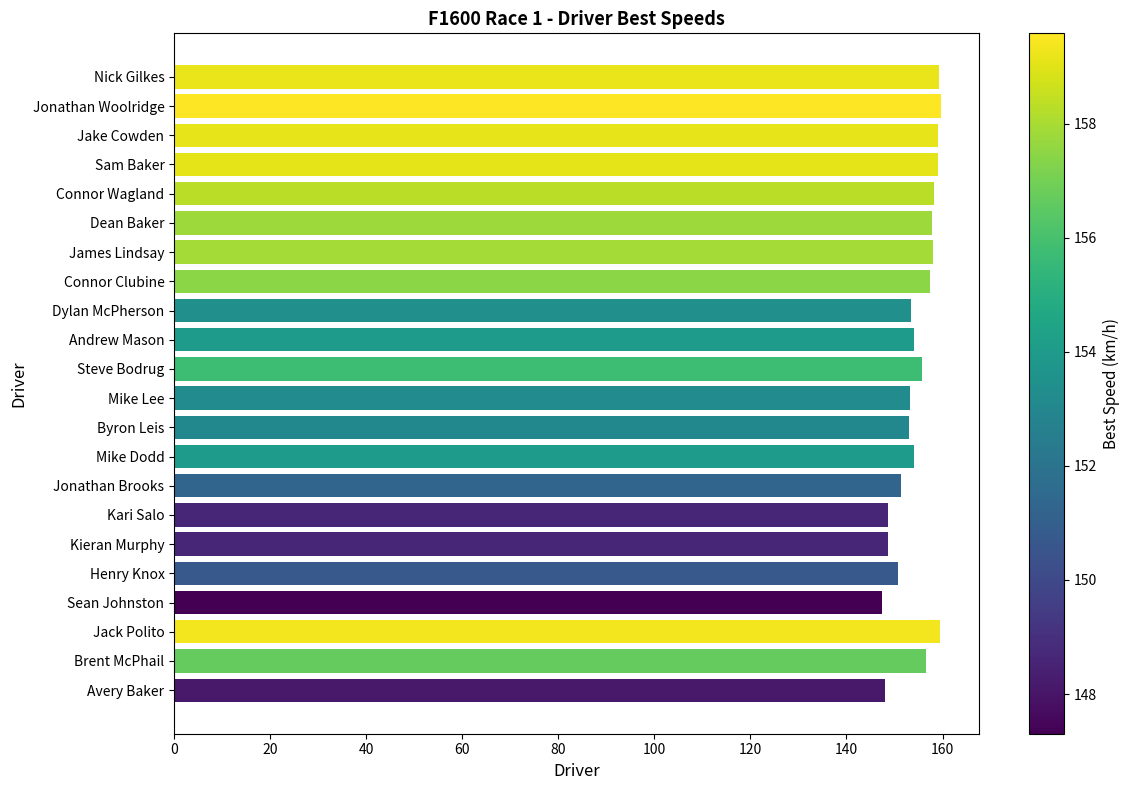

What is the sum of all values?

3402.4